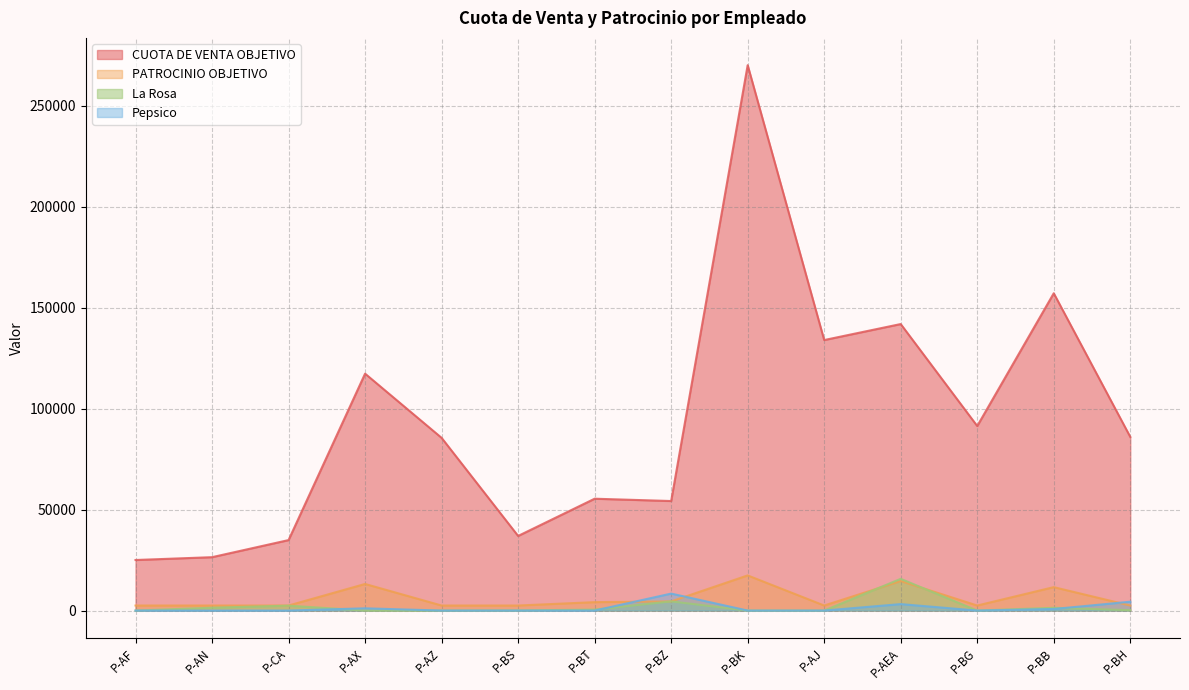

Where do PATROCINIO OBJETIVO and Pepsico first cross each other?

P-BT and P-BZ